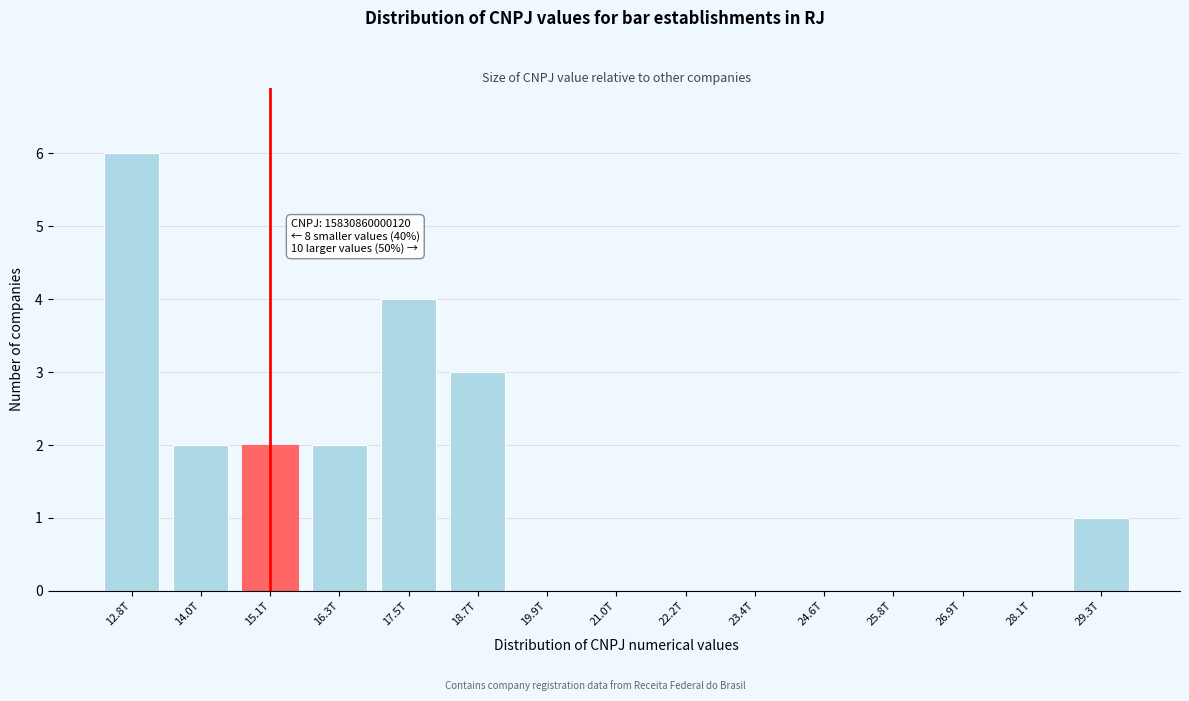

Reading right to left, list all the values displayed in this chart.

29.3T=1	28.1T=0	26.9T=0	25.8T=0	24.6T=0	23.4T=0	22.2T=0	21.0T=0	19.9T=0	18.7T=3	17.5T=4	16.3T=2	15.1T=2	14.0T=2	12.8T=6